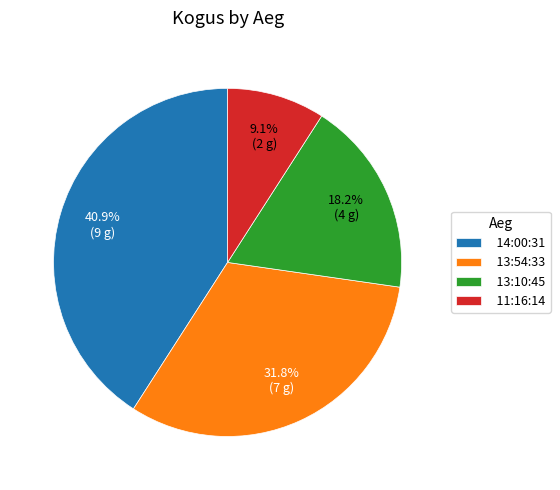

Is 14:00:31 the majority of the pie?

No